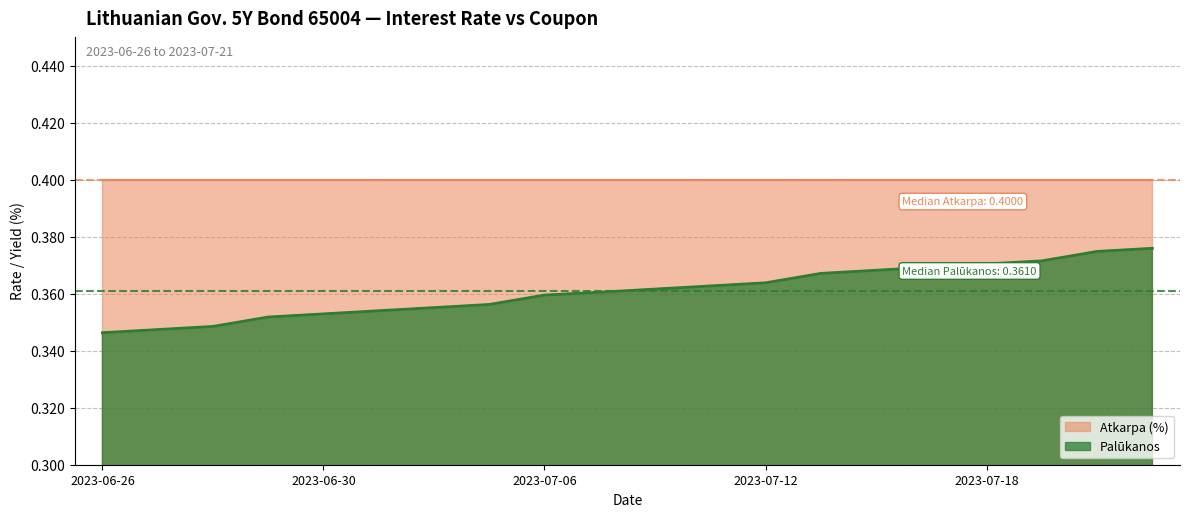

Count the number of categories in the chart.

20